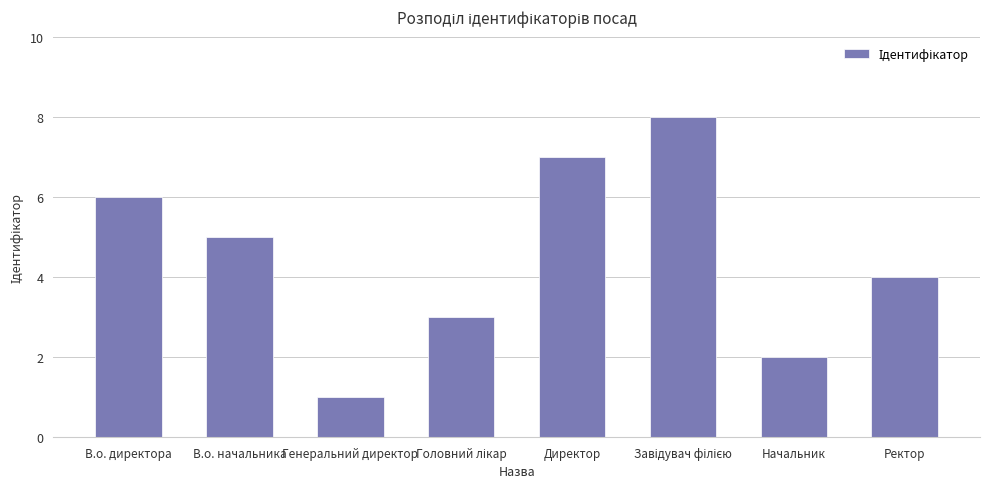

Reading left to right, what are all the values shown in this chart?

6	5	1	3	7	8	2	4